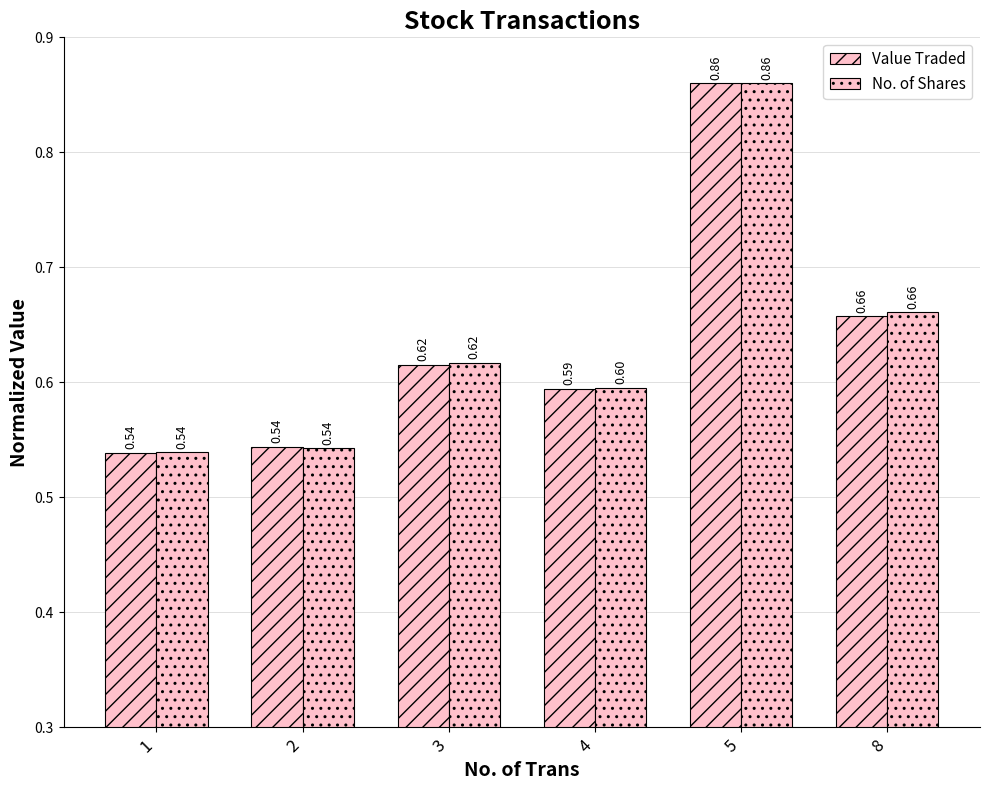

Reading left to right, transcribe all the data shown in this chart.

Value Traded: 0.5	0.5	0.6	0.6	0.9	0.7
No. of Shares: 0.5	0.5	0.6	0.6	0.9	0.7